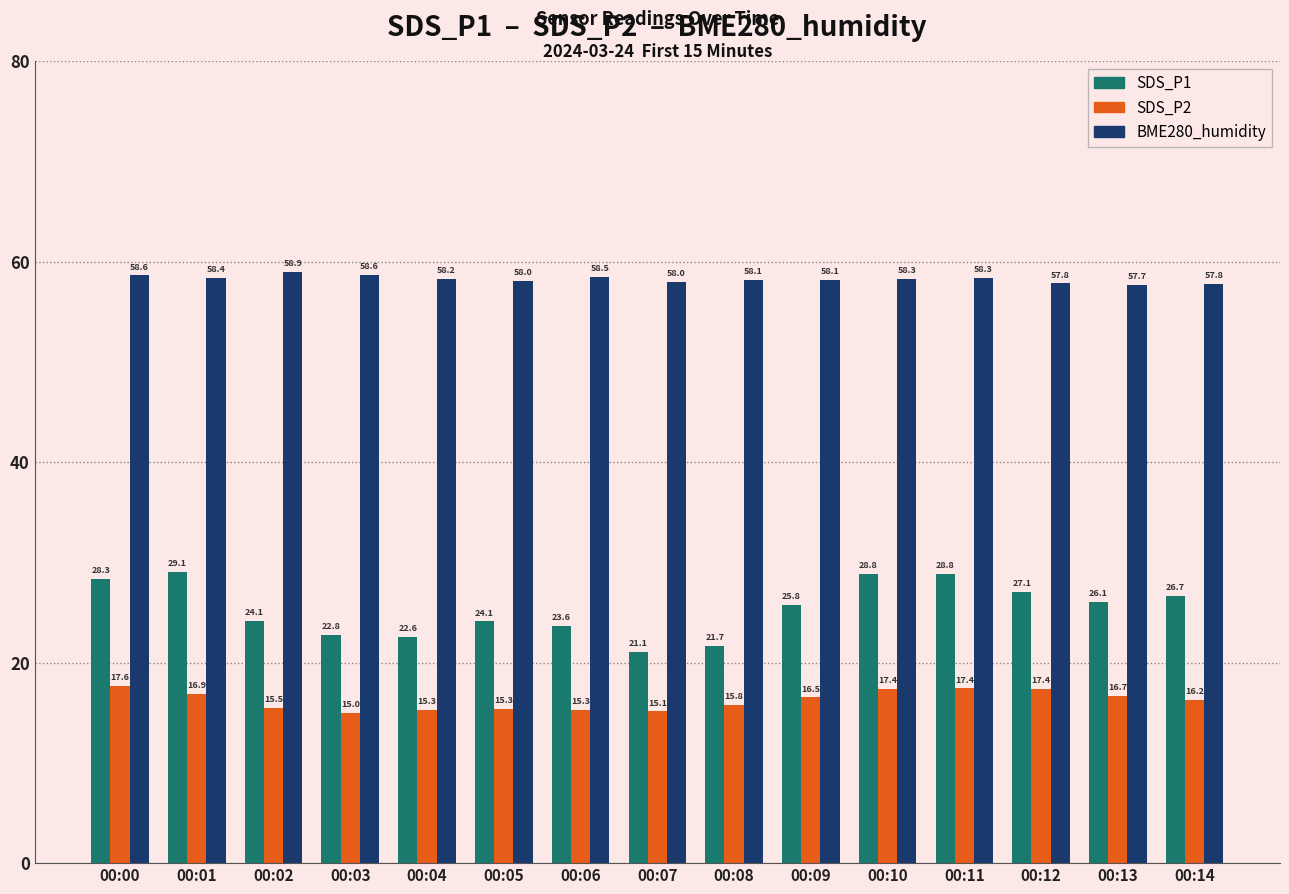

What is the average value of the SDS_P1 series?

25.4